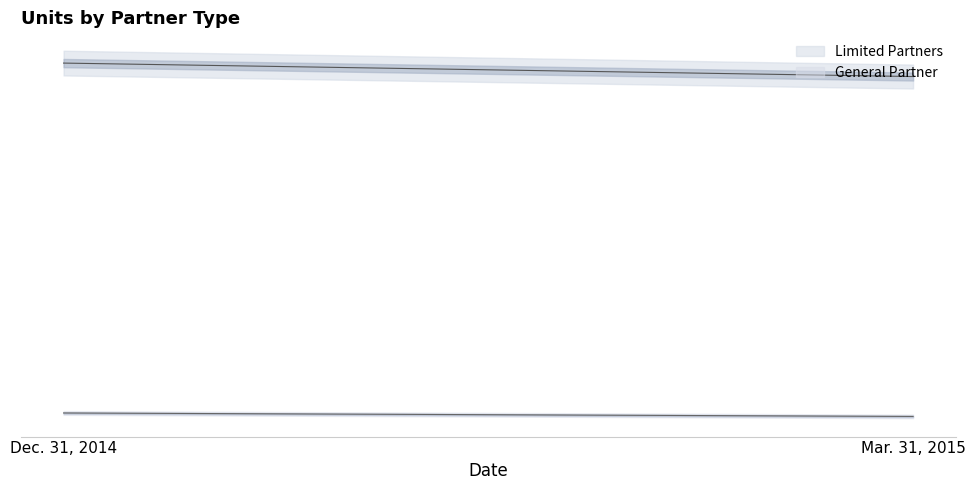

At which category is the sum across all series the highest?

Dec. 31, 2014